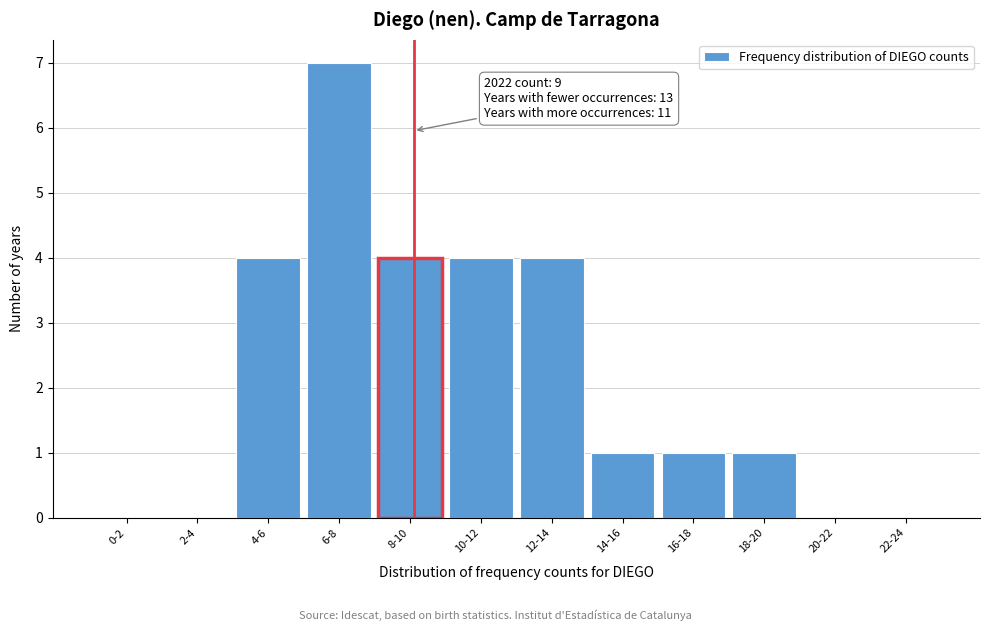

Reading left to right, what are all the values shown in this chart?

0-2=0	2-4=0	4-6=4	6-8=7	8-10=4	10-12=4	12-14=4	14-16=1	16-18=1	18-20=1	20-22=0	22-24=0